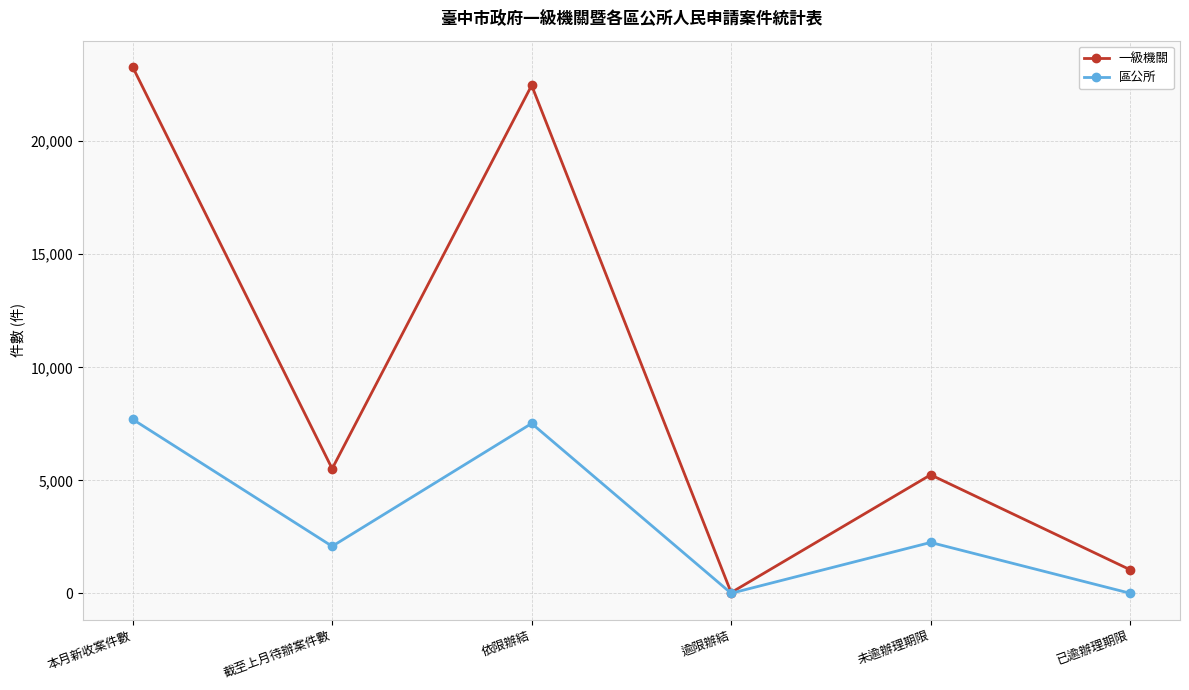

What is the value of the 區公所 point at the 4th from the left?

6